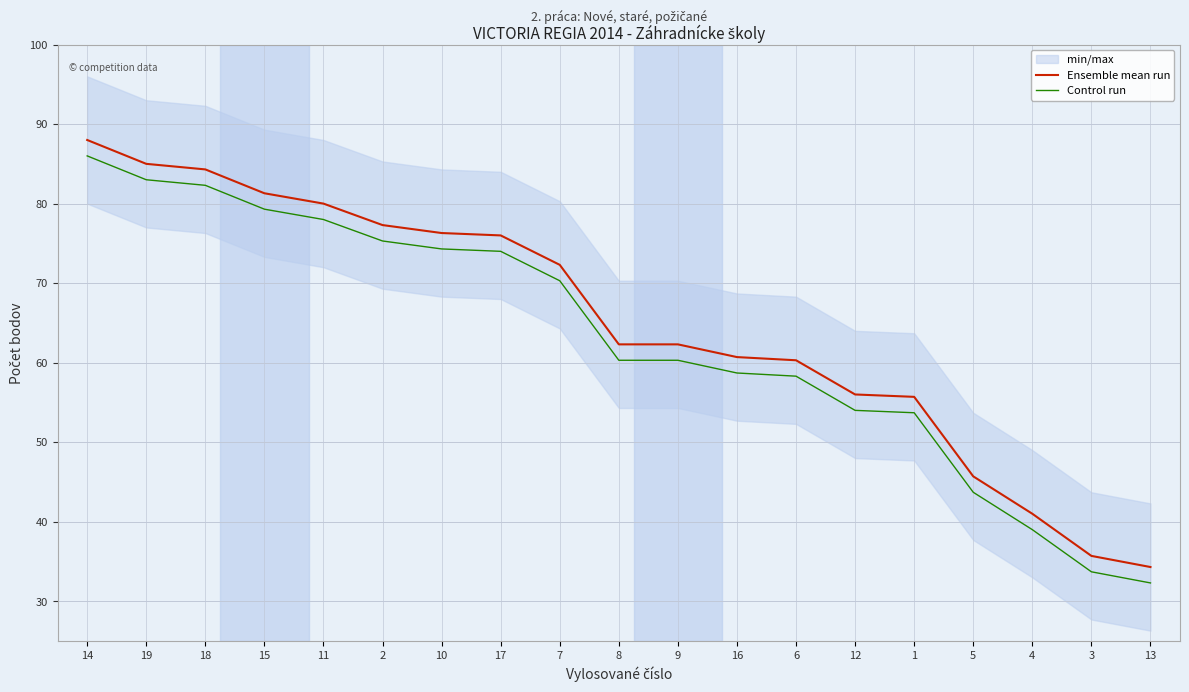

What is the label of the 11th point from the left?

9